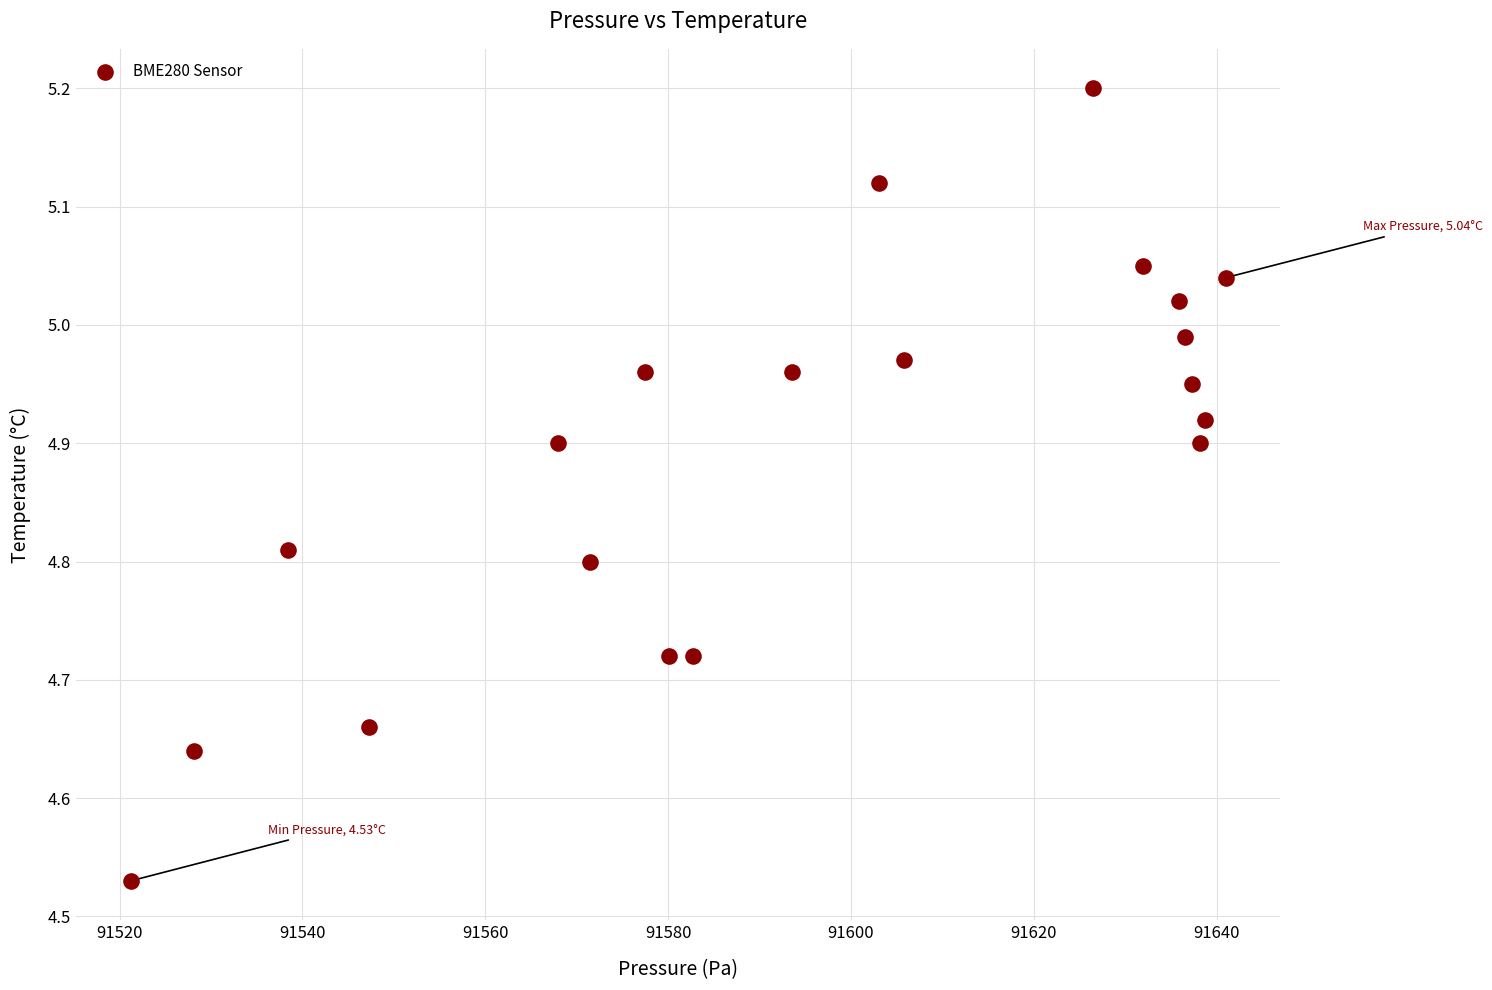

What is the range of X values (max minus min)?

119.8